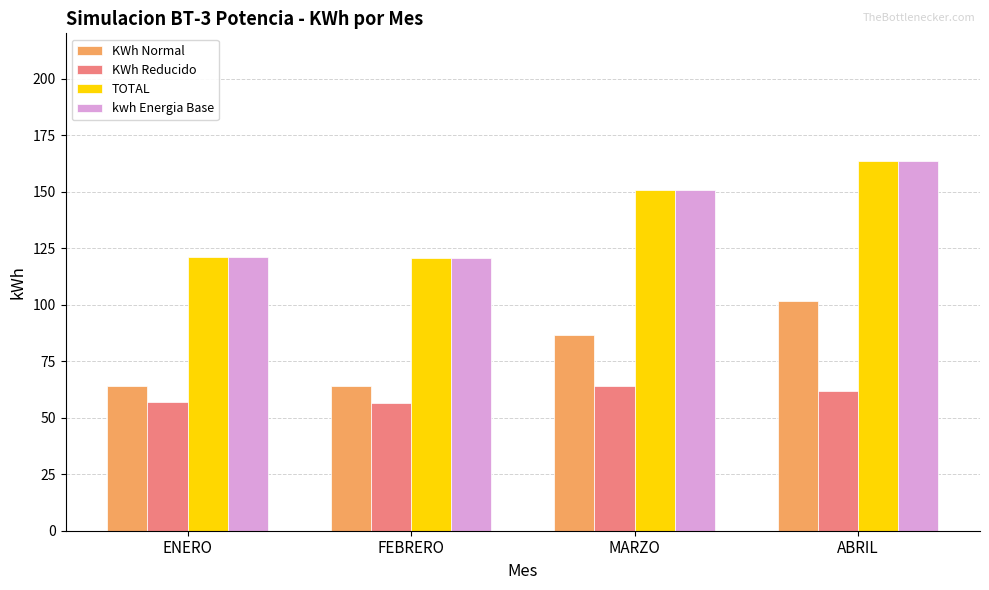

How many values in the KWh Normal series are below 86?

2